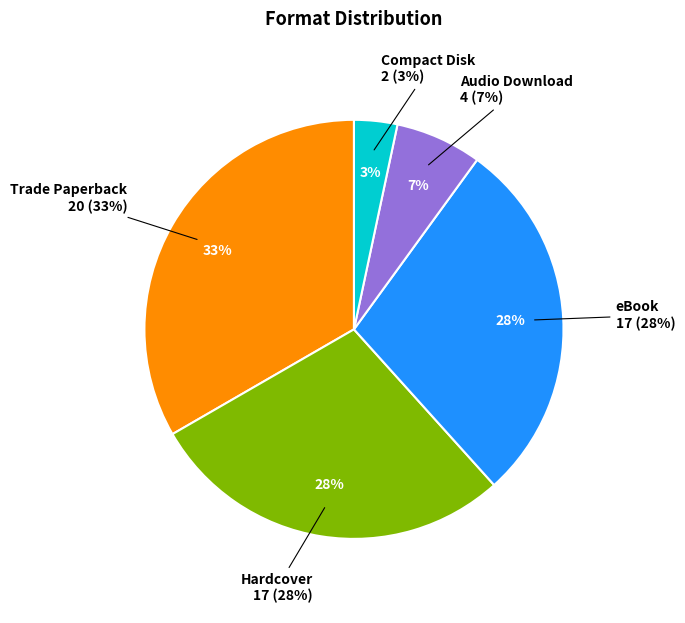

Which has a higher value, Audio Download or eBook?

eBook